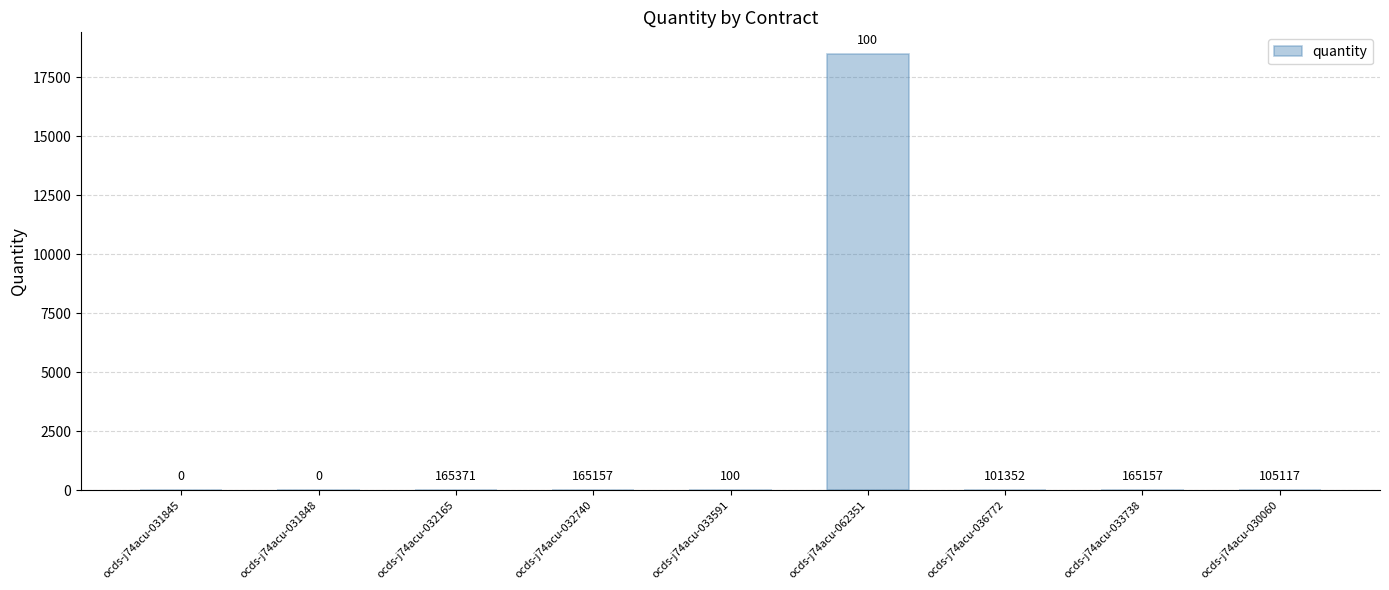

What position from the left is ocds-j74acu-031848?

2